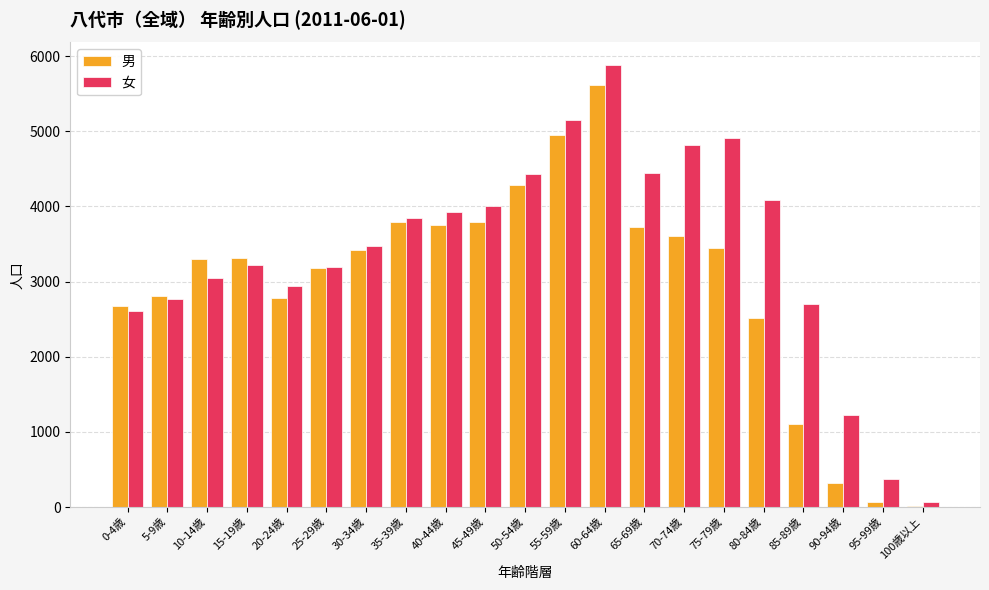

What is the approximate value of 男 at 10-14歳?

3297